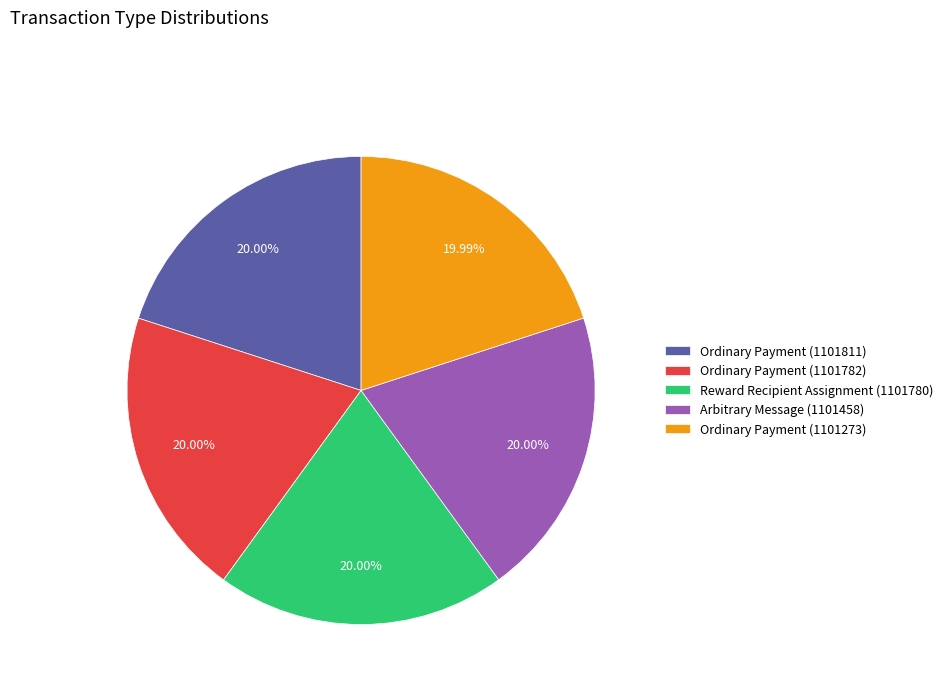

What is the ratio of the value at Reward Recipient Assignment (1101780) to the value at Arbitrary Message (1101458)?

1.0